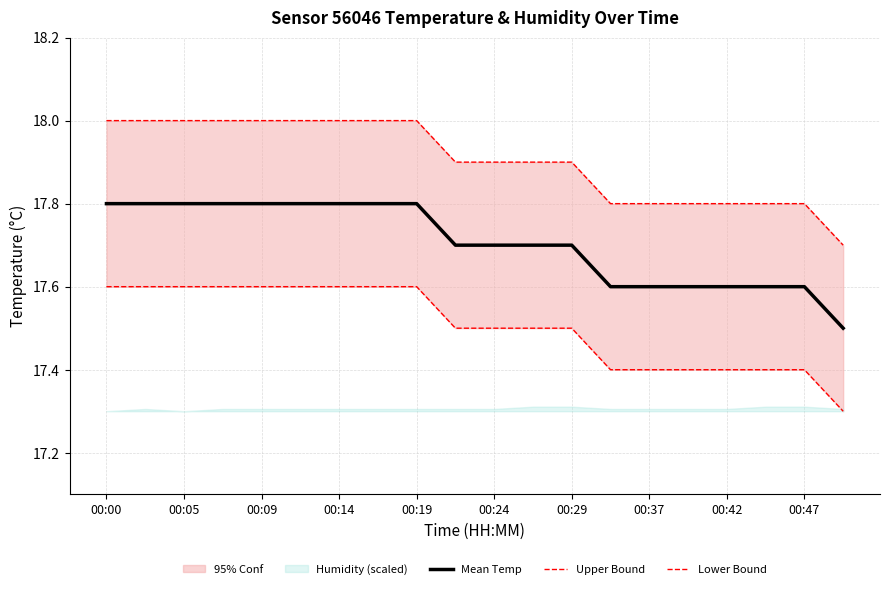

The Mean Temp series shows 17.8 at 00:19. True or false?

True